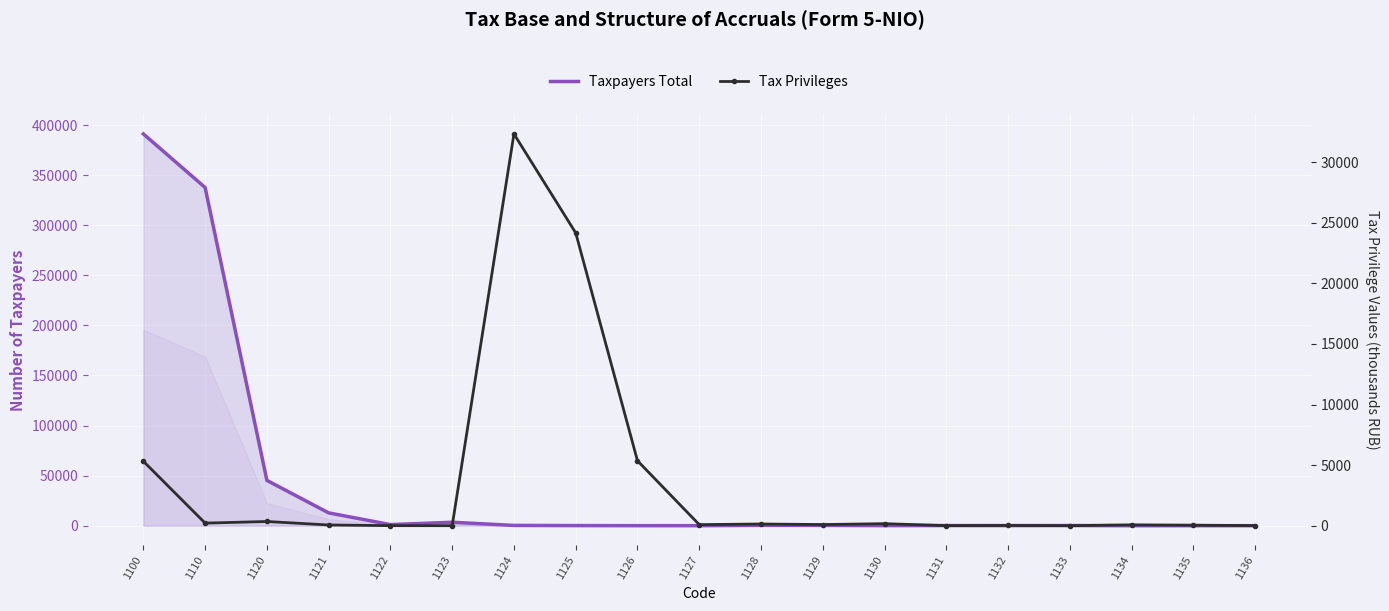

The Tax Privileges series shows 5 at 1122. True or false?

True